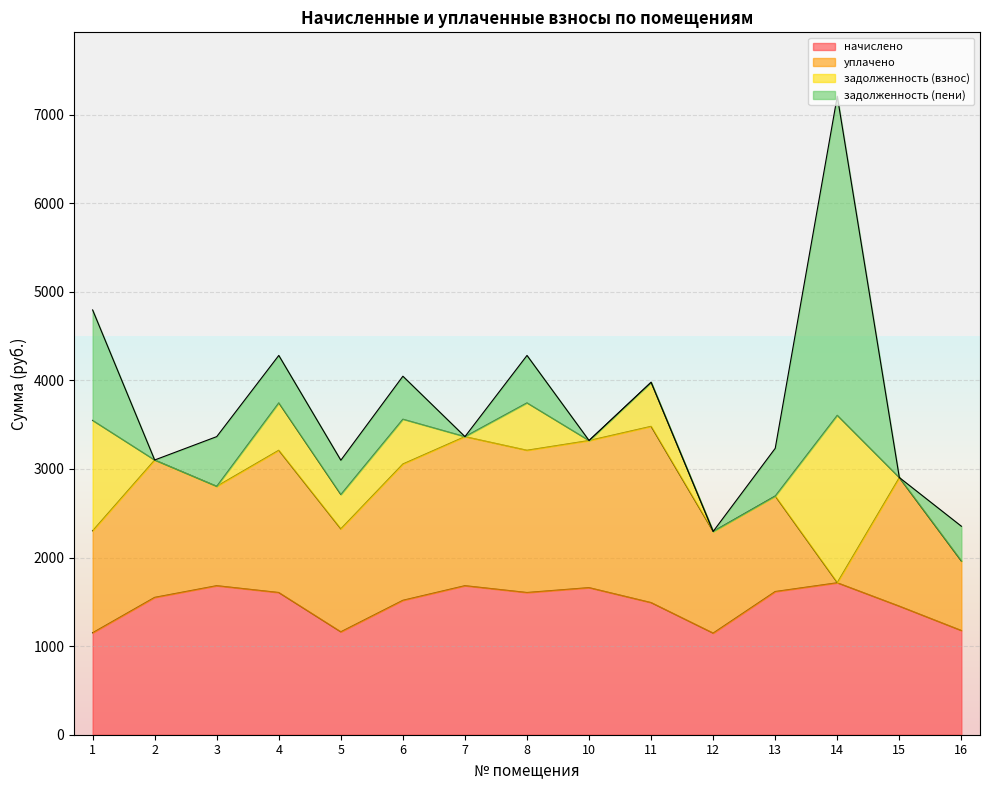

What is the sum of the уплачено values at 15 and 3?

2573.5